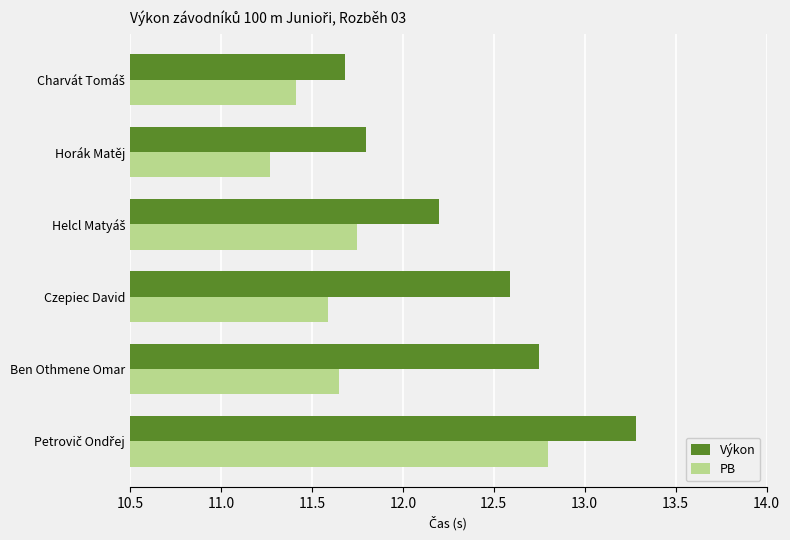

At how many categories does at least one series exceed 12?

4